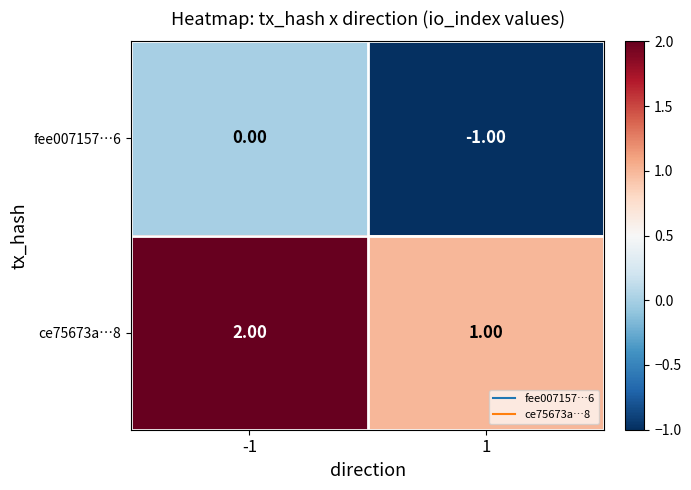

List the labels in order of fee007157…6 value, largest first.

-1, 1